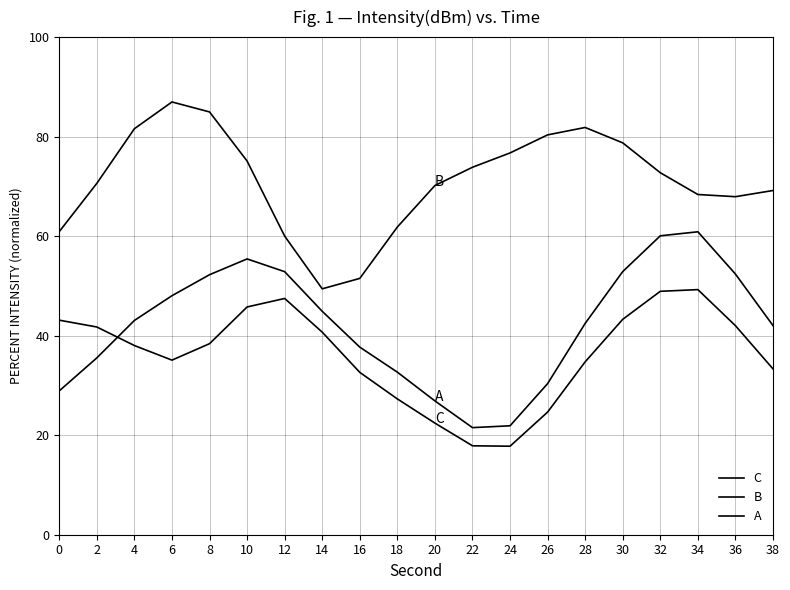

What is the total value across all series at 16?

121.8